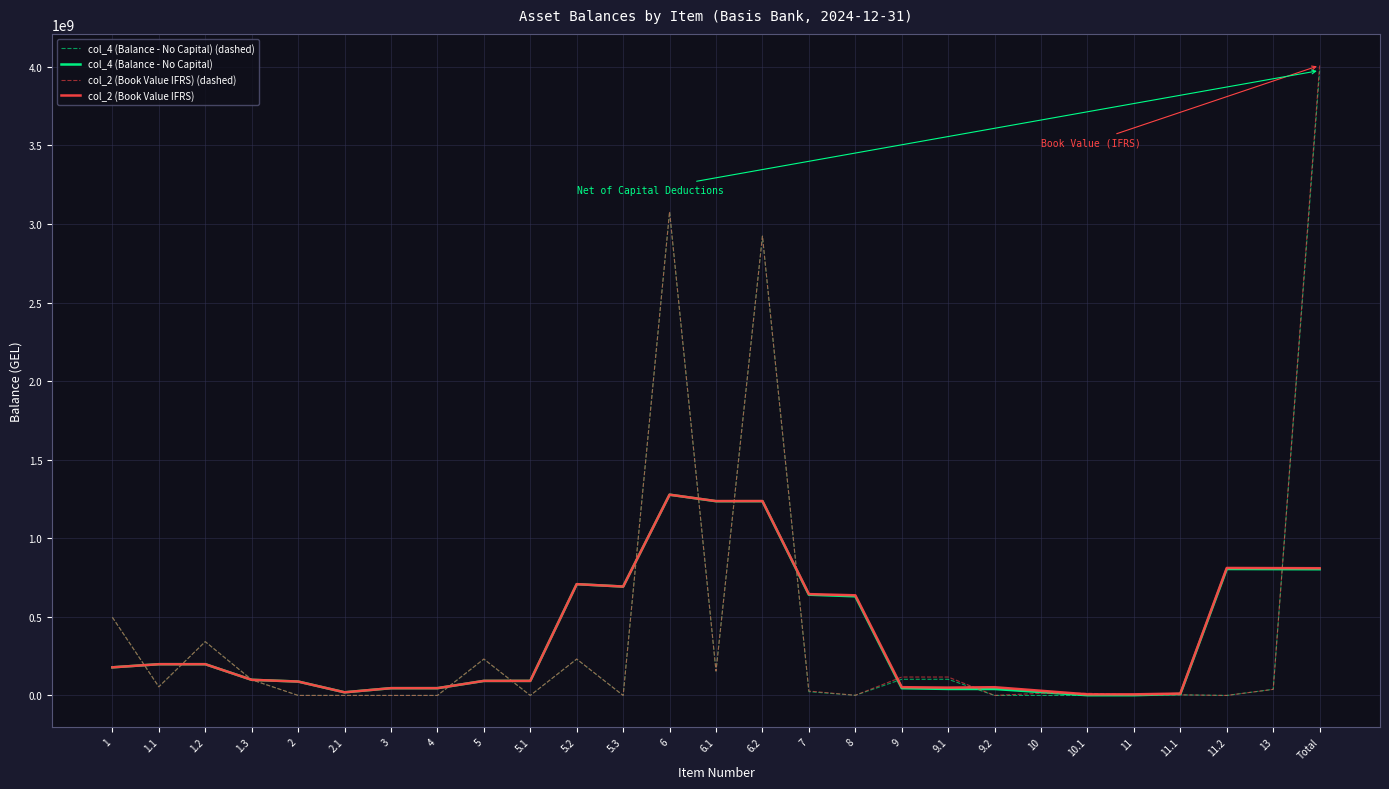

Is the value of col_2 (Book Value IFRS) (dashed) at 9 greater than the value of col_2 (Book Value IFRS) at 6.2?

No